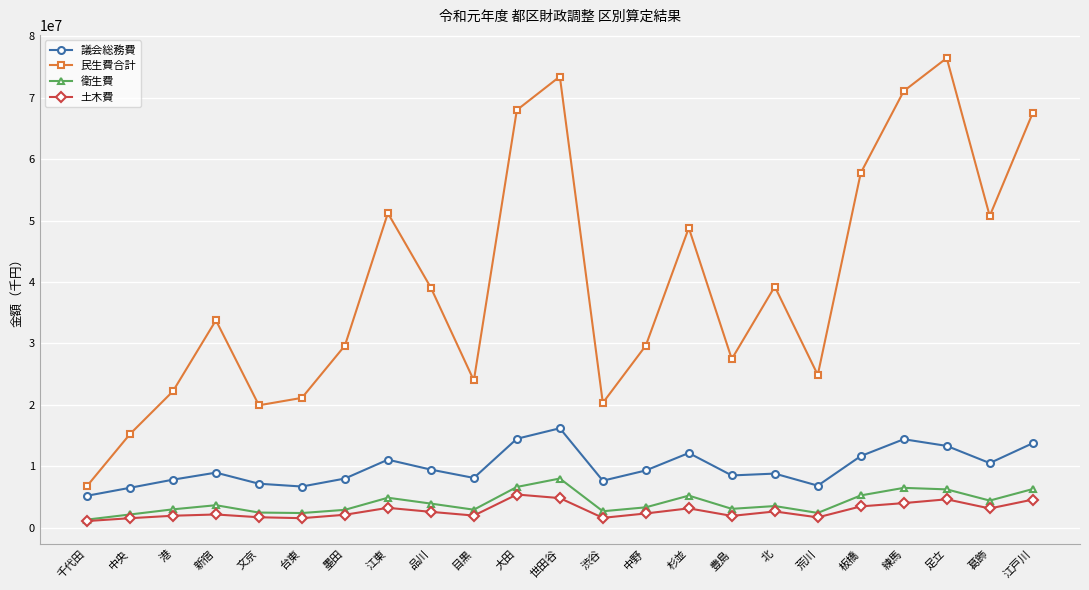

What is the spread (max minus min) of values at 文京?

18225625